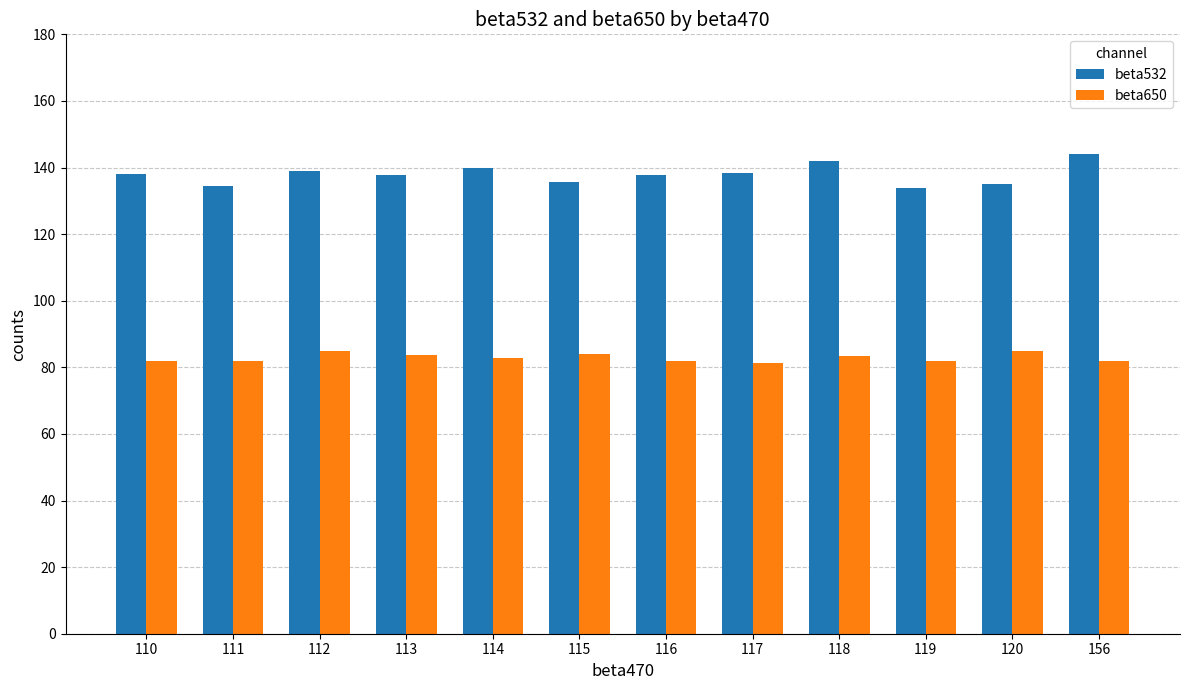

Rank the series by their average value, from highest to lowest.

beta532, beta650